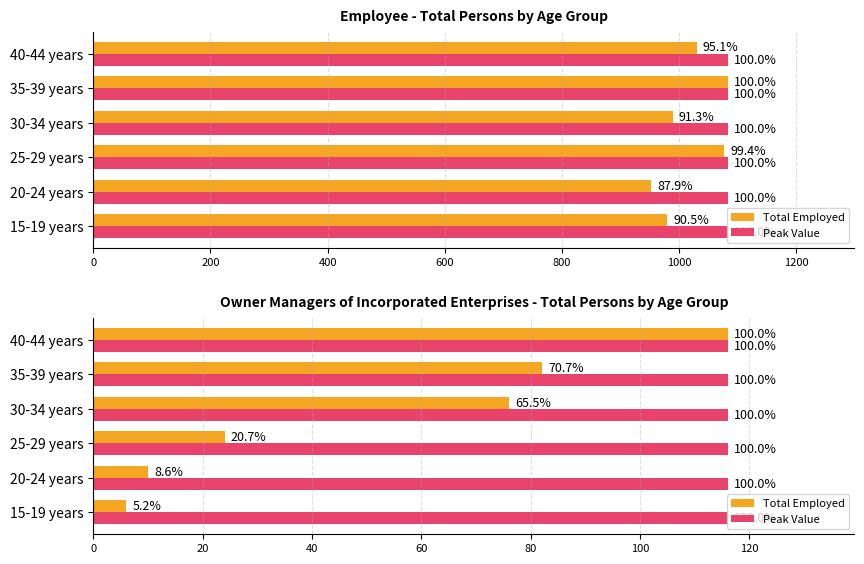

How many bars are there in each group?

2